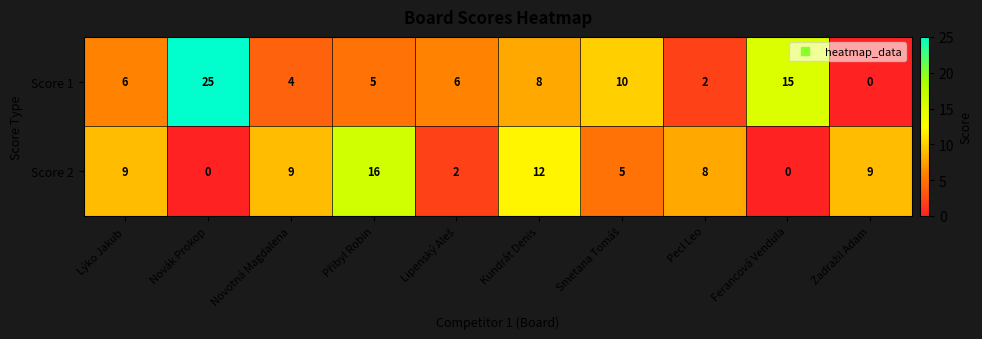

What is the spread (max minus min) of values at Novák Prokop?

25